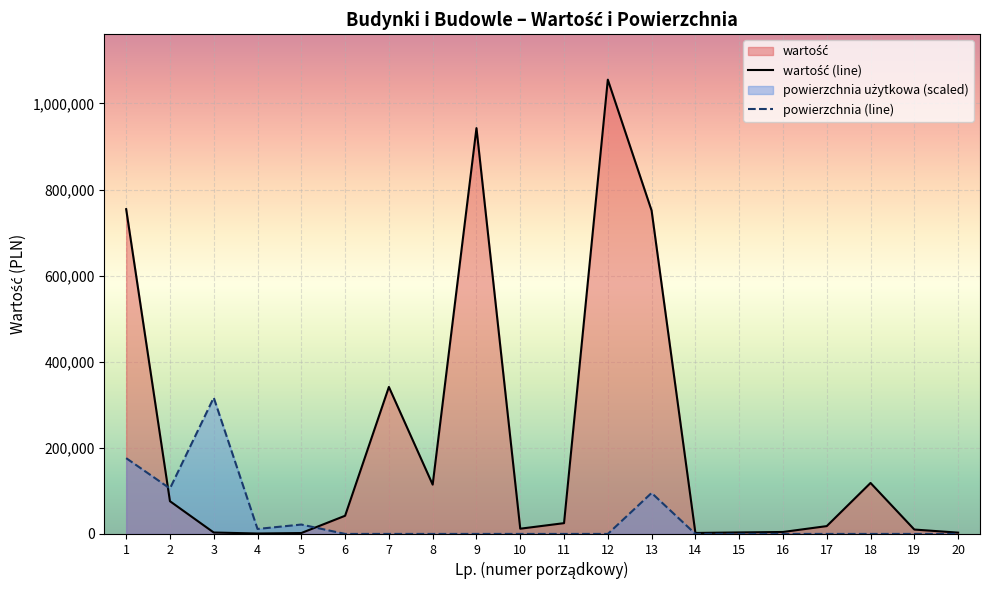

Which series has the widest spread of values?

wartość (line)